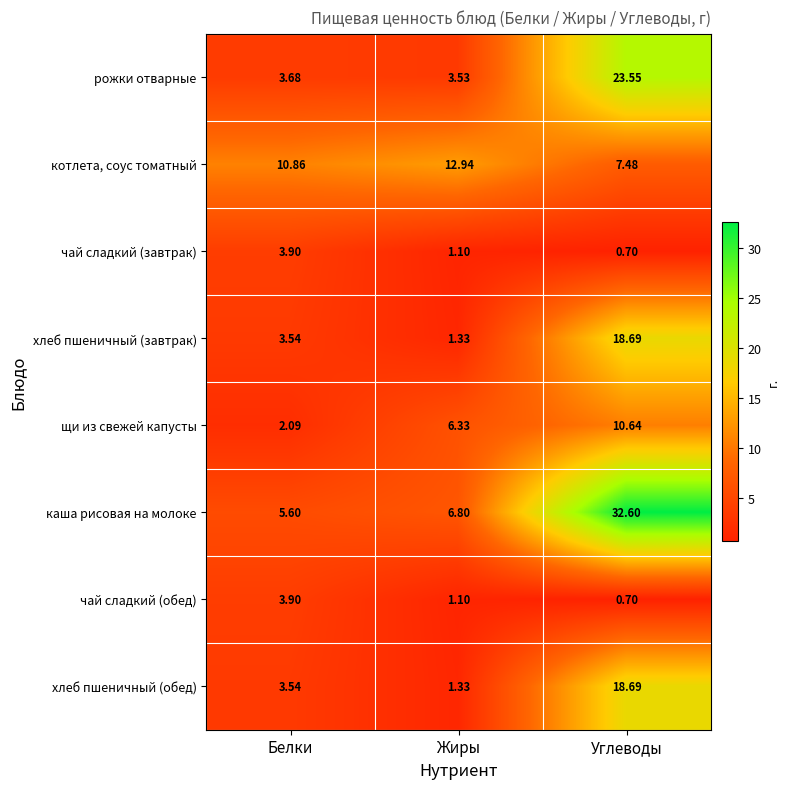

Count the number of categories in the chart.

3